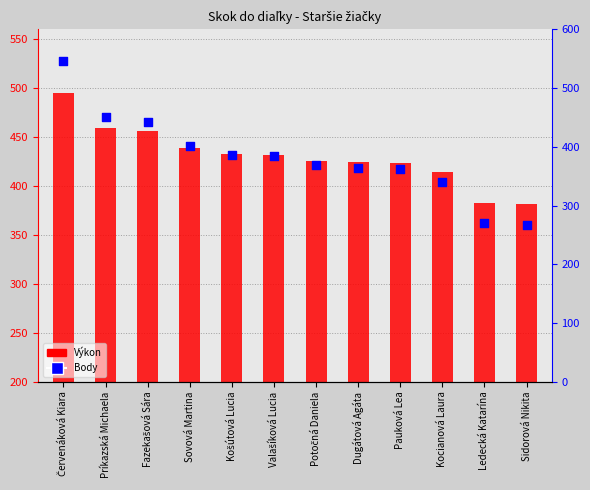

Which series reaches the maximum Y coordinate?

Body